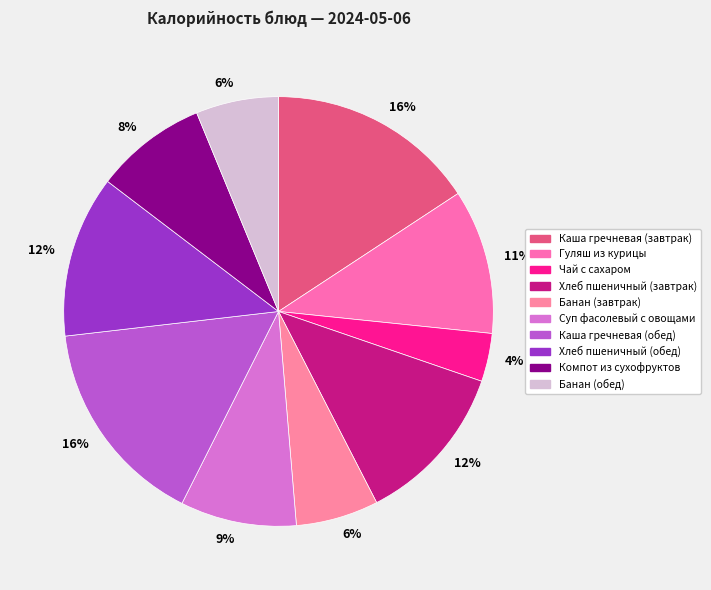

Rank the categories by value from lowest to highest.

Чай с сахаром, Банан (завтрак), Банан (обед), Компот из сухофруктов, Суп фасолевый с овощами, Гуляш из курицы, Хлеб пшеничный (завтрак), Хлеб пшеничный (обед), Каша гречневая (завтрак), Каша гречневая (обед)